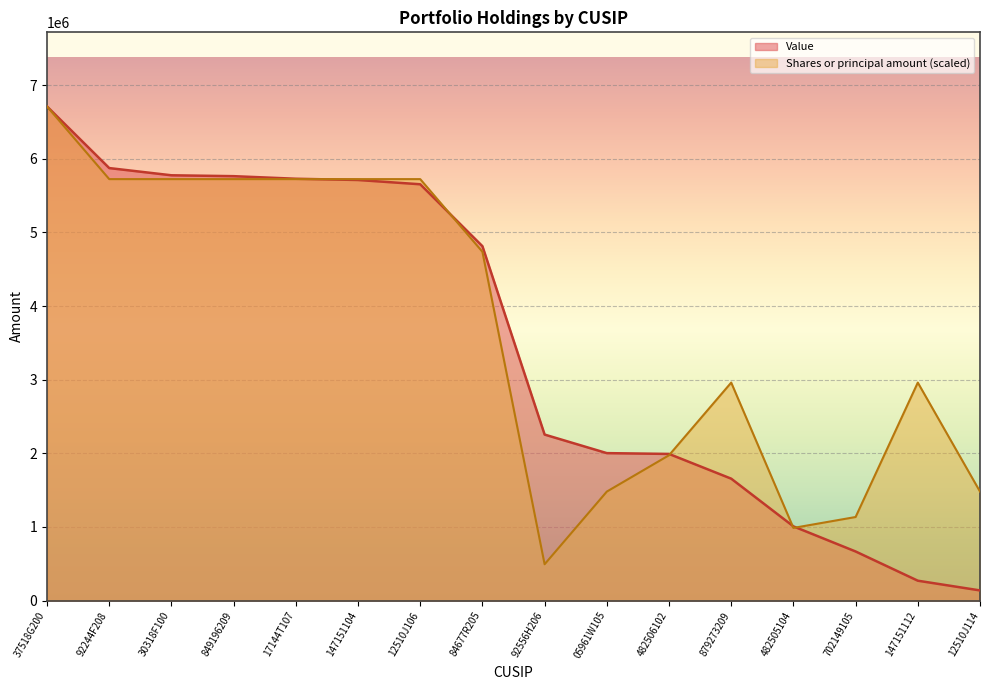

How many data points in Shares or principal amount are less than 4737882?

8